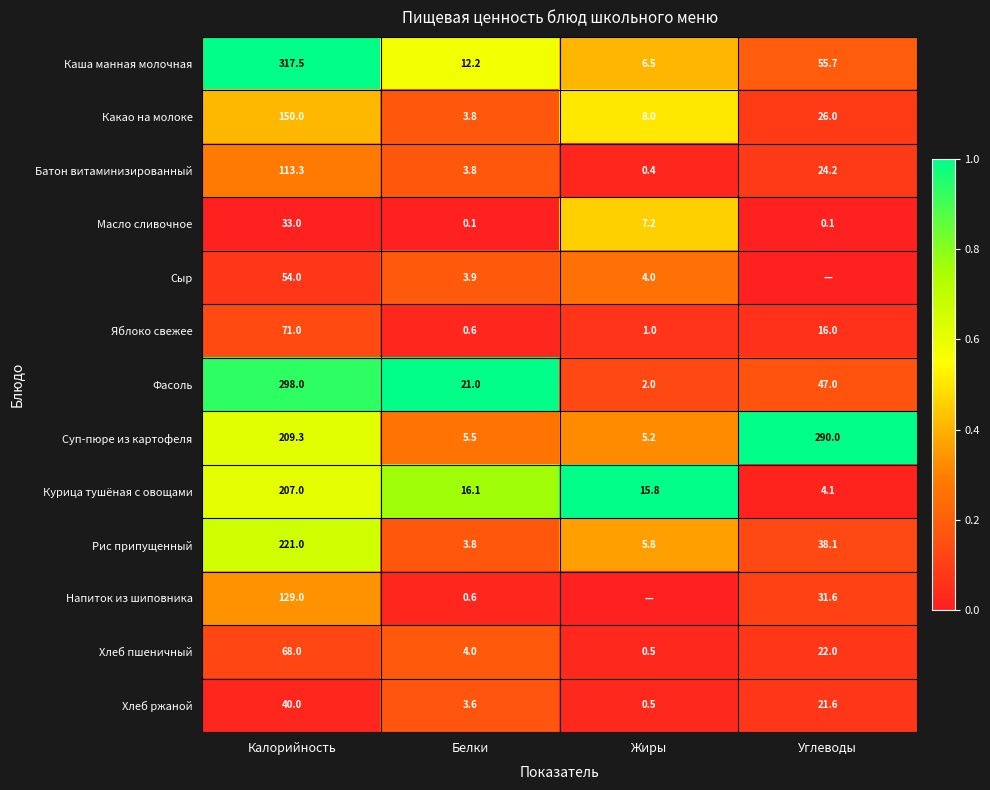

At which category does the chart reach its peak across all series?

Калорийность